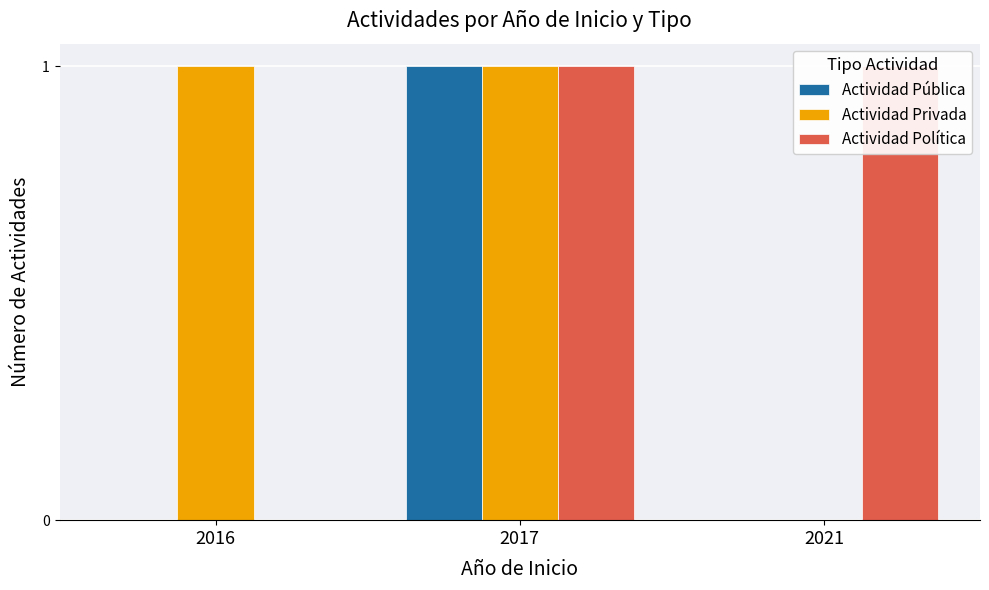

What is the difference between the highest and lowest values at 2021?

1